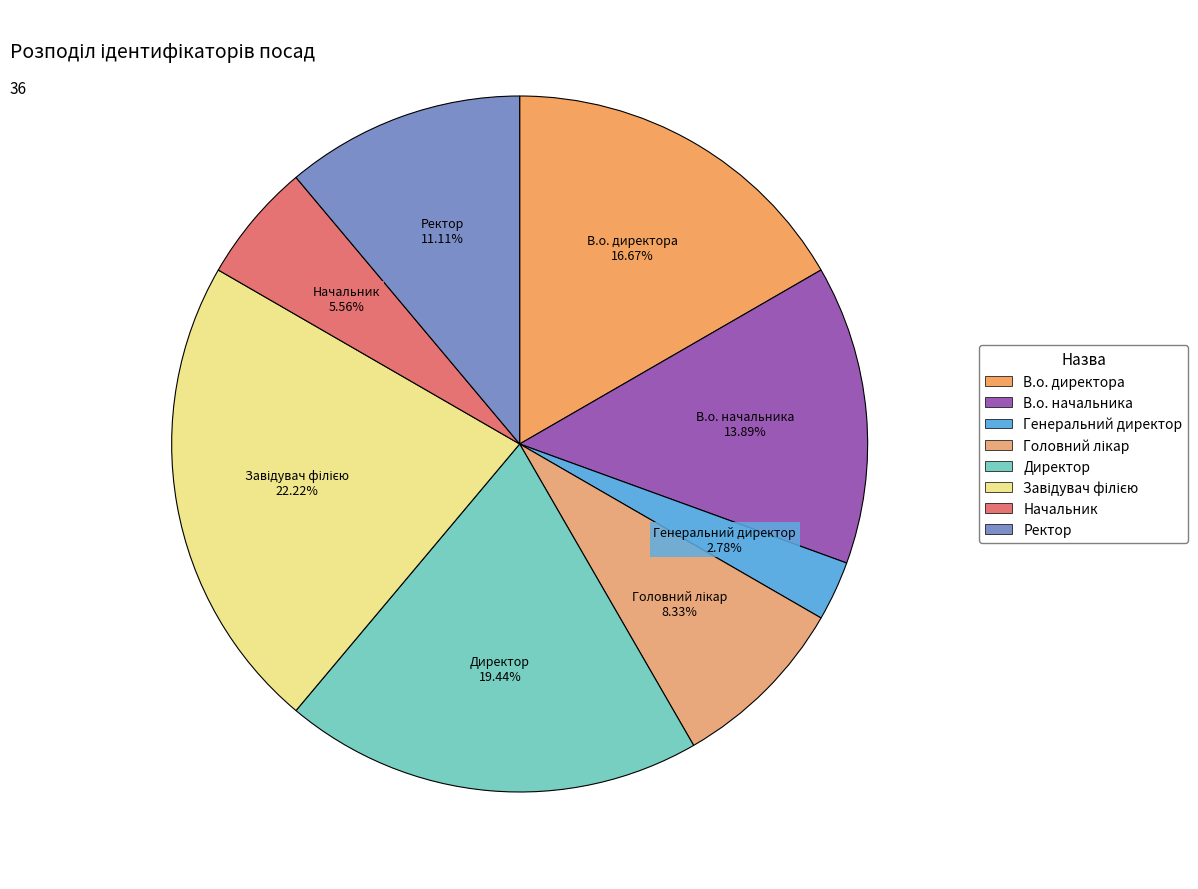

Is it true that В.о. директора is 22% of the pie?

False